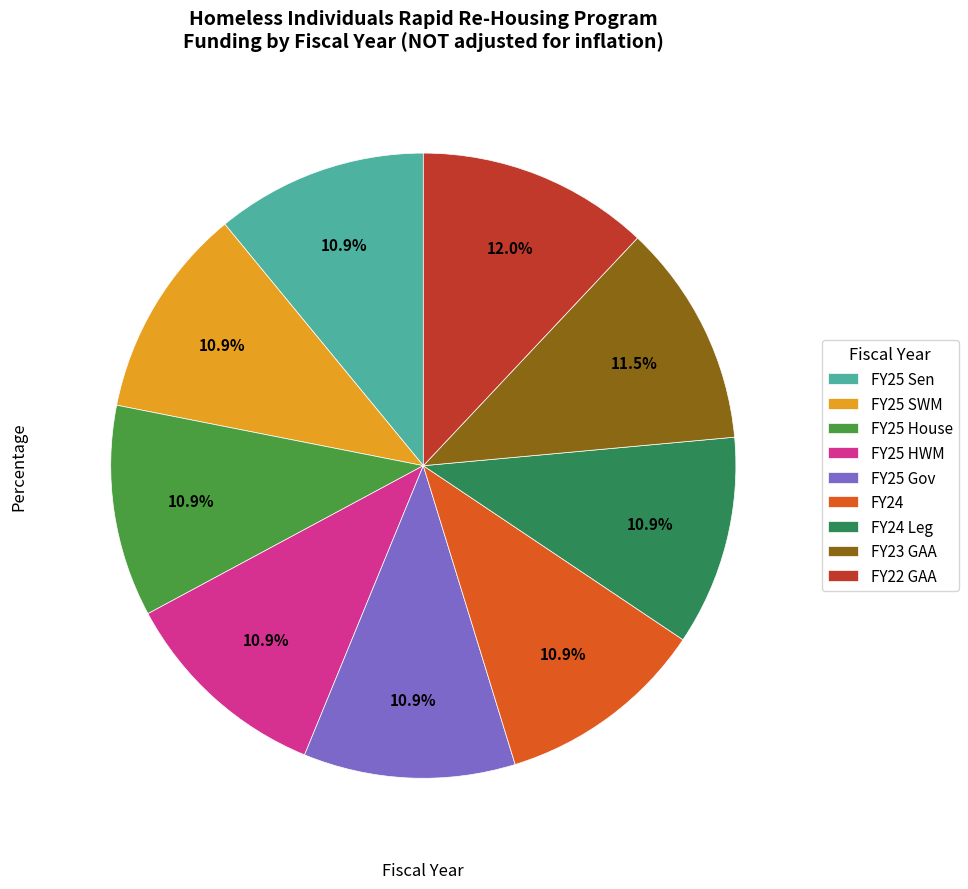

To the nearest percent, what portion does FY25 SWM represent?

11%